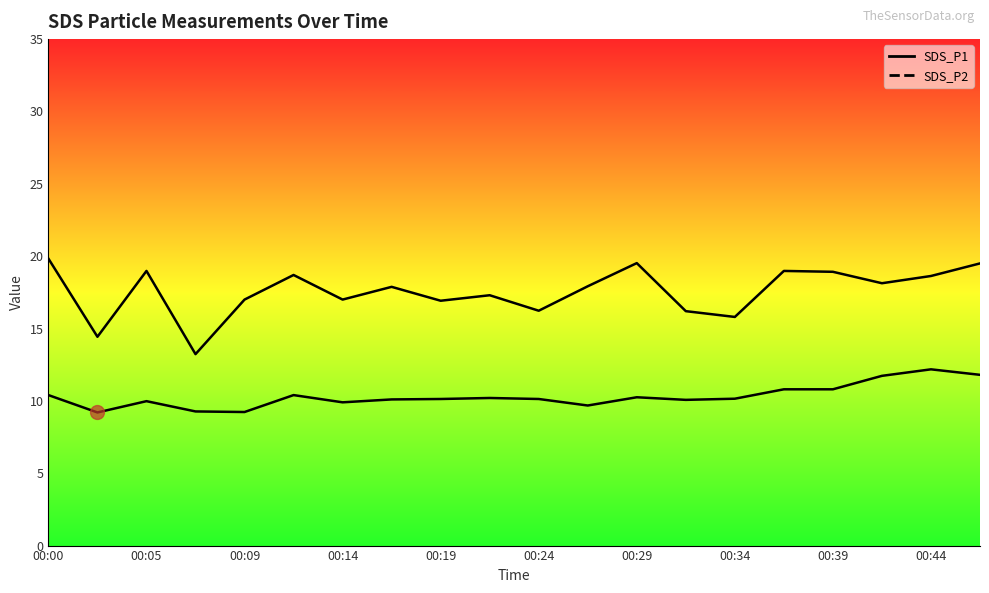

True or false: SDS_P2 and SDS_P1 cross at least once.

False